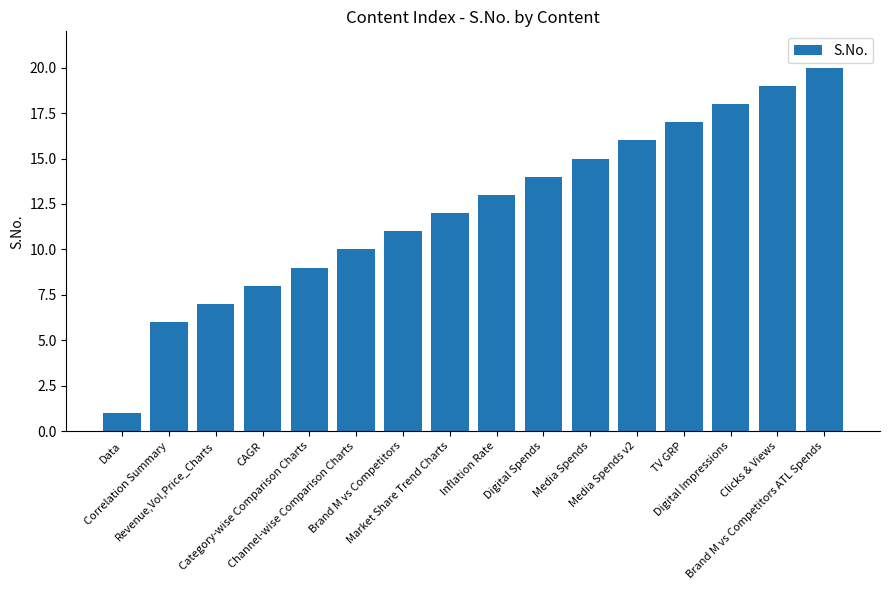

What is the label of the 15th bar from the left?

Clicks & Views